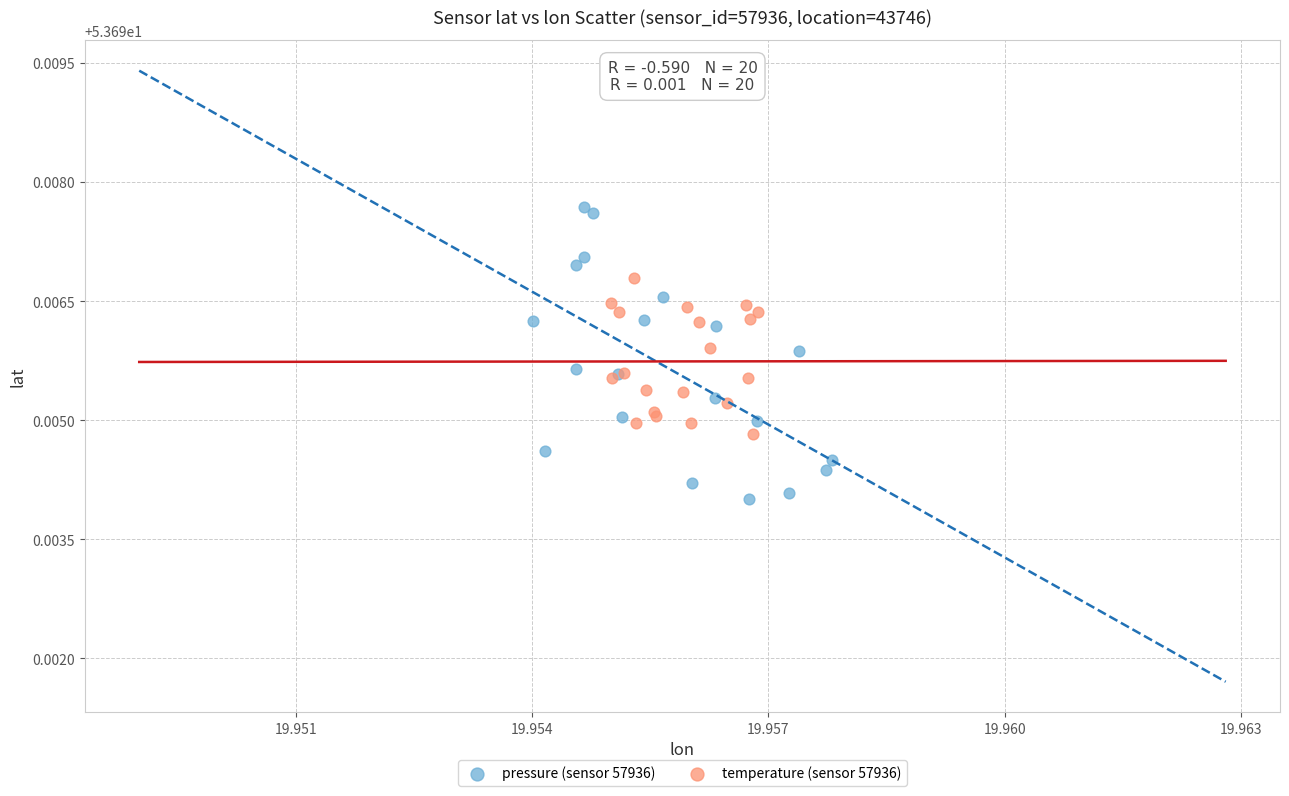

Which series contains the lowest Y value?

pressure (sensor 57936)